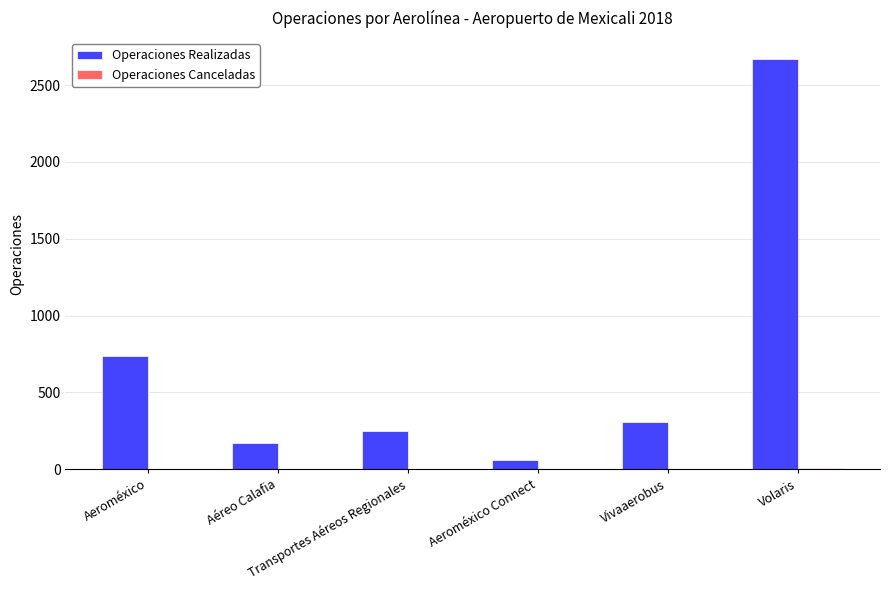

How many groups of bars are there?

6